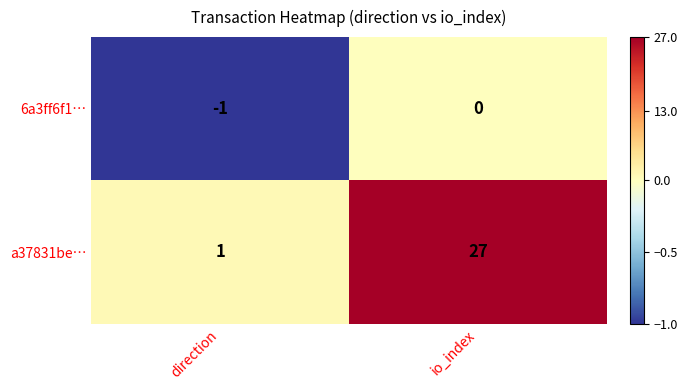

What is the sum of the a37831be… values at direction and io_index?

28